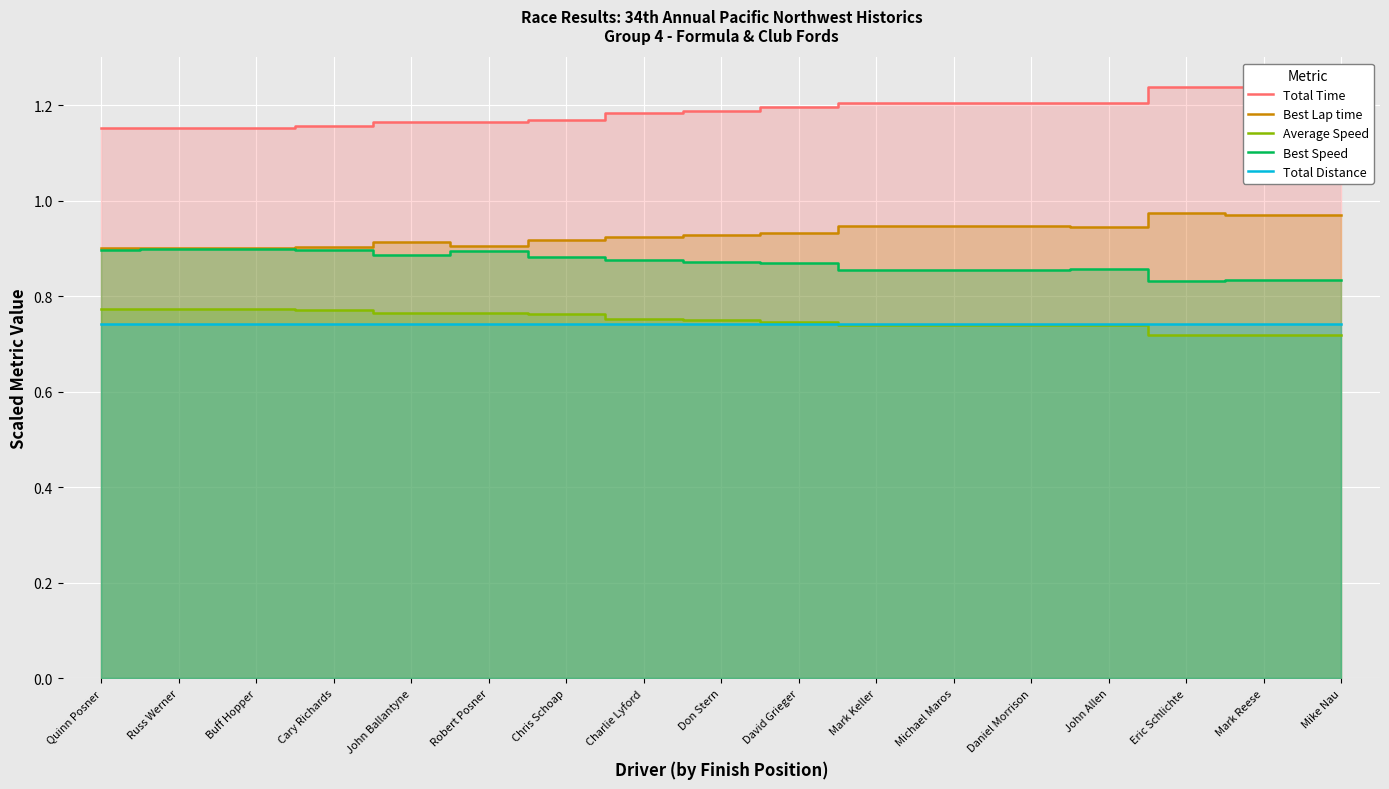

Which series has the largest total across all categories?

Total Time